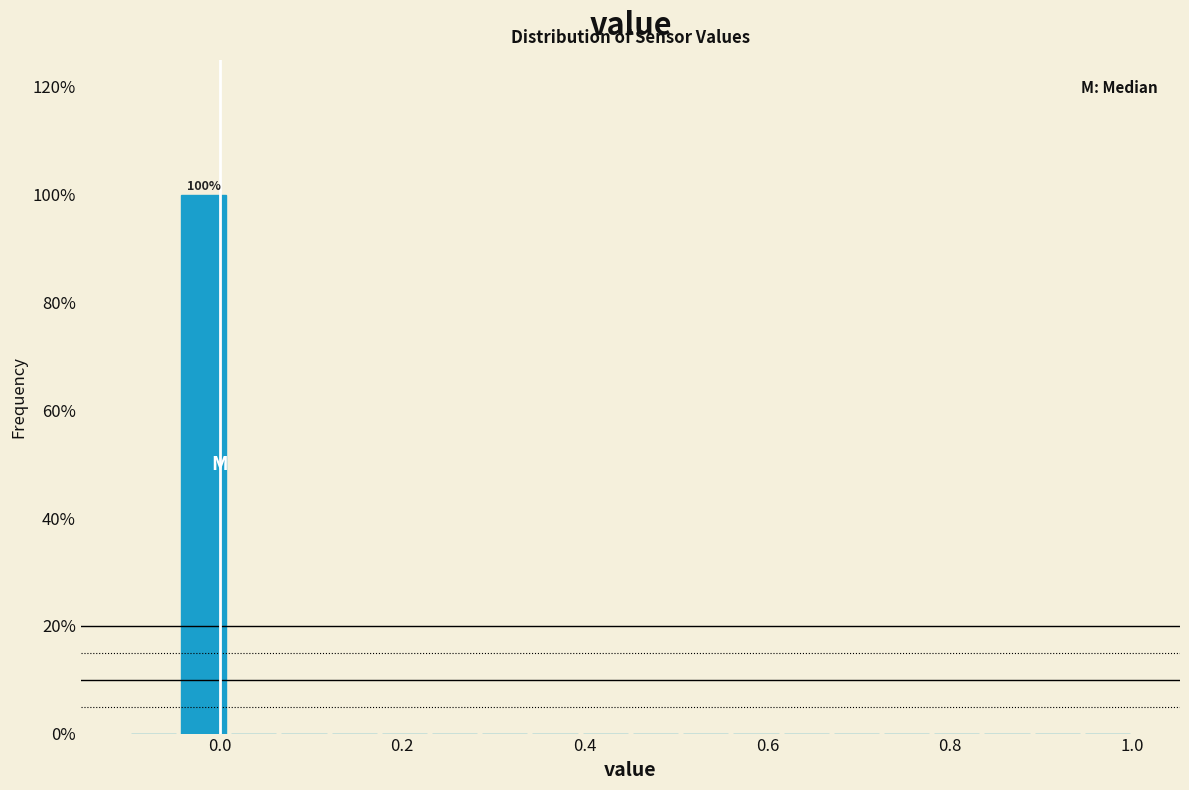

Read against the x-axis, roughly where is the centre of the tallest bar?

-0.02